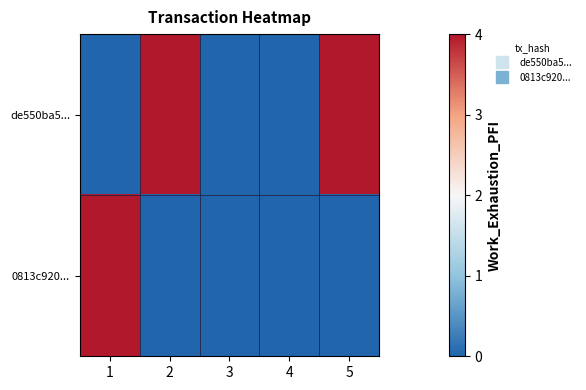

Which series changed the most between 1 and 2?

de550ba5...